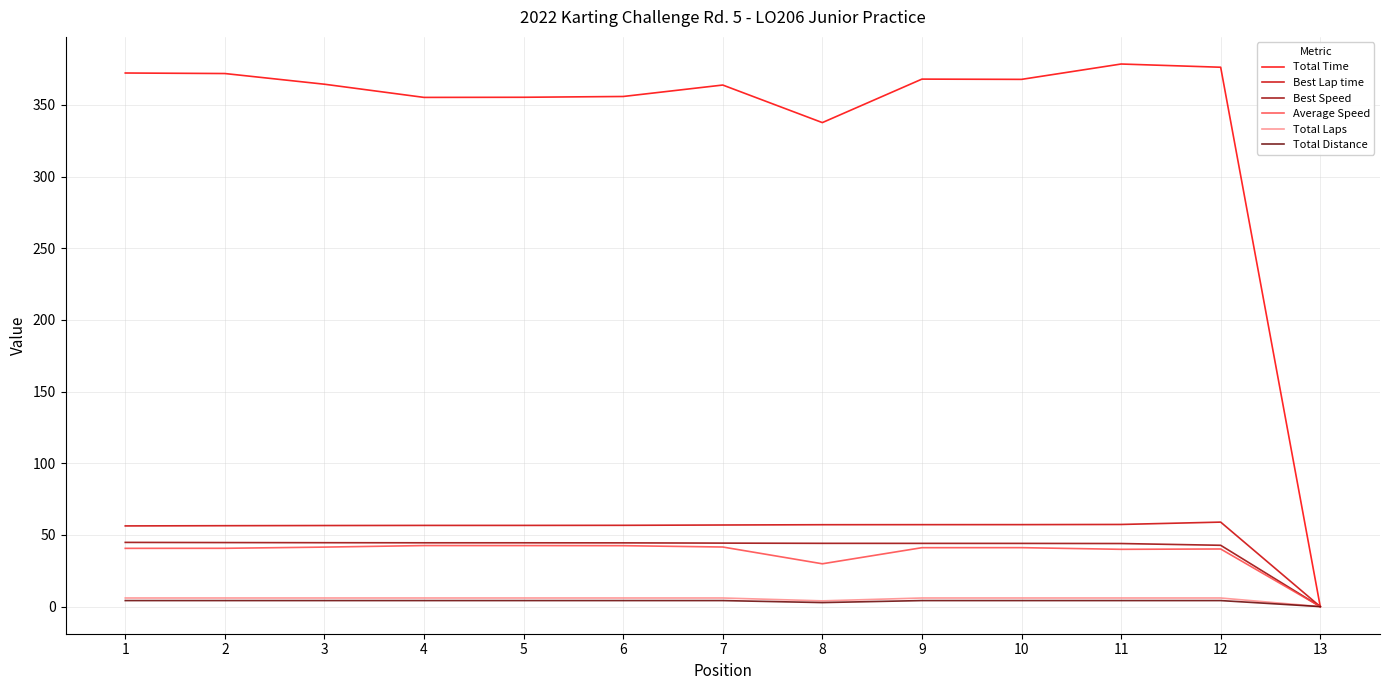

Is the value of Best Lap time at 7 greater than the value of Total Time at 4?

No